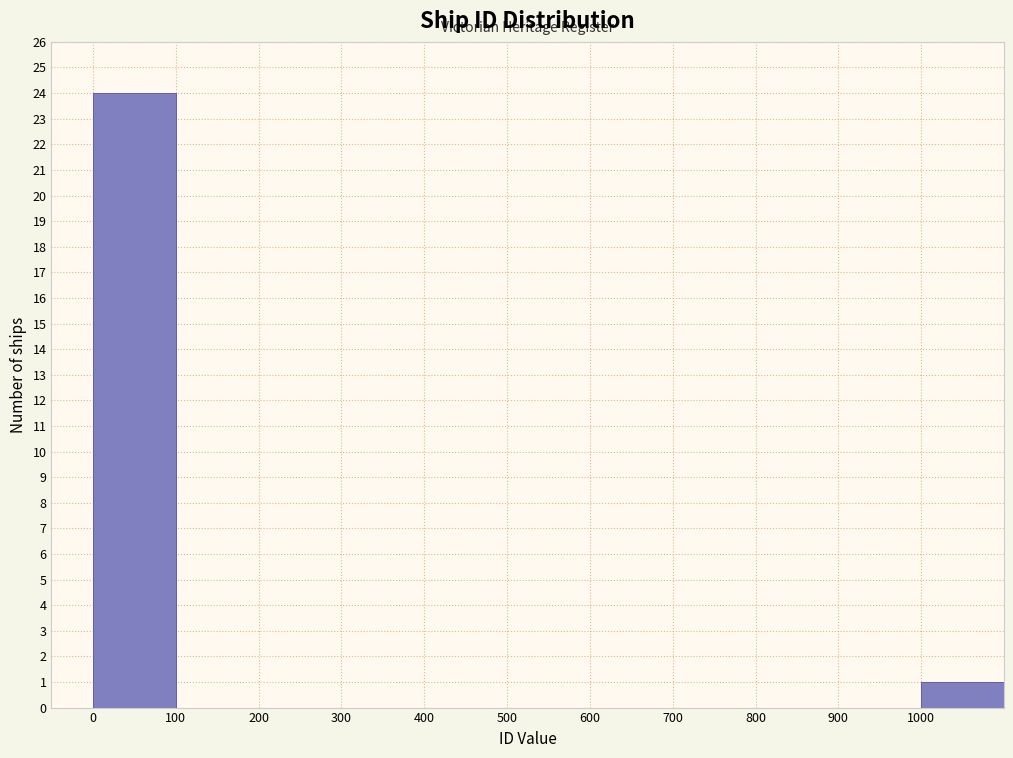

How tall is the bar that spans 0 to 100 on the x-axis? The values are not printed on the chart, so give them approximately, as read against the axis.

24